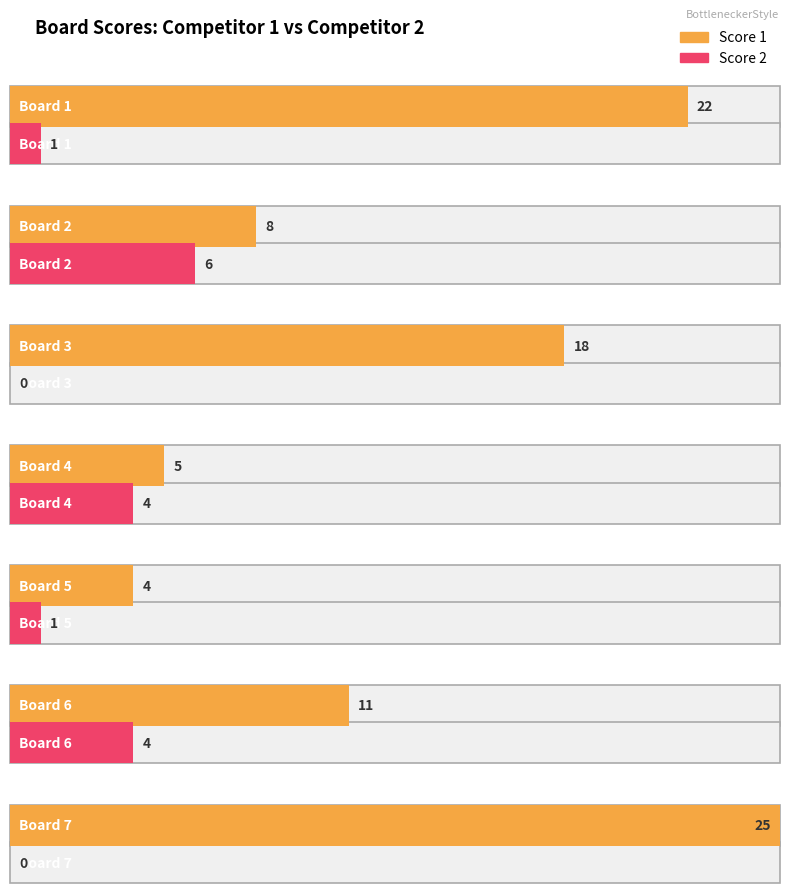

At which label is Score 2 closest to 3?

Board 4